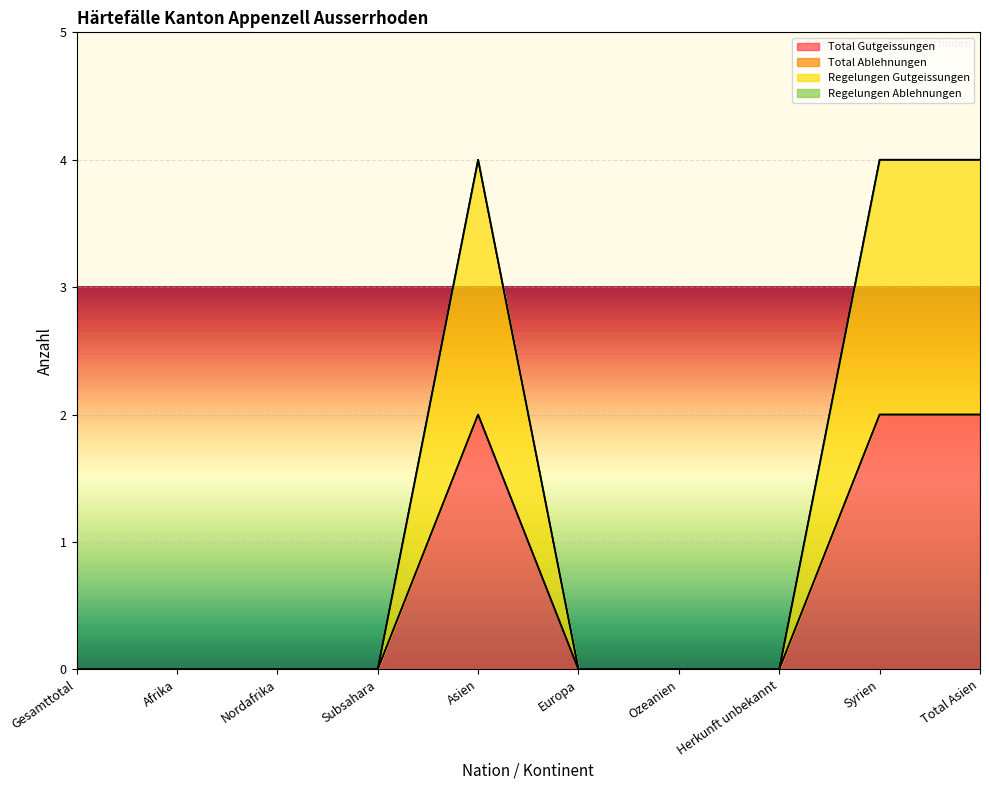

Reading left to right, transcribe all the data shown in this chart.

Total Gutgeissungen: Gesamttotal=0	Afrika=0	Nordafrika=0	Subsahara=0	Asien=2	Europa=0	Ozeanien=0	Herkunft unbekannt=0	Syrien=2	Total Asien=2
Regelungen Gutgeissungen: Gesamttotal=0	Afrika=0	Nordafrika=0	Subsahara=0	Asien=2	Europa=0	Ozeanien=0	Herkunft unbekannt=0	Syrien=2	Total Asien=2